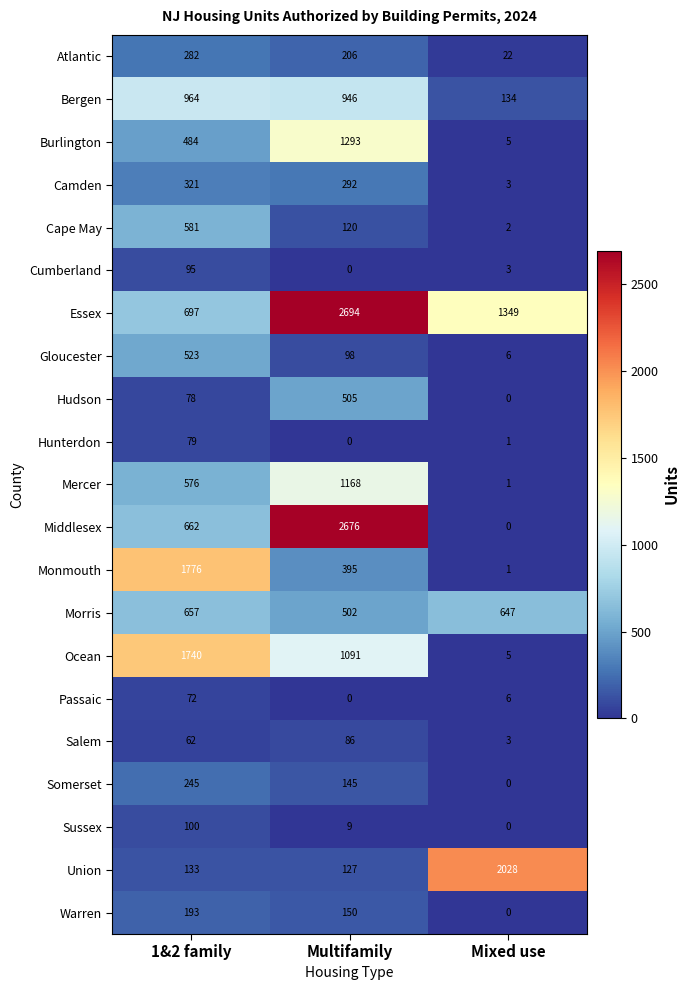

Where does the Monmouth series first go above 395?

1&2 family